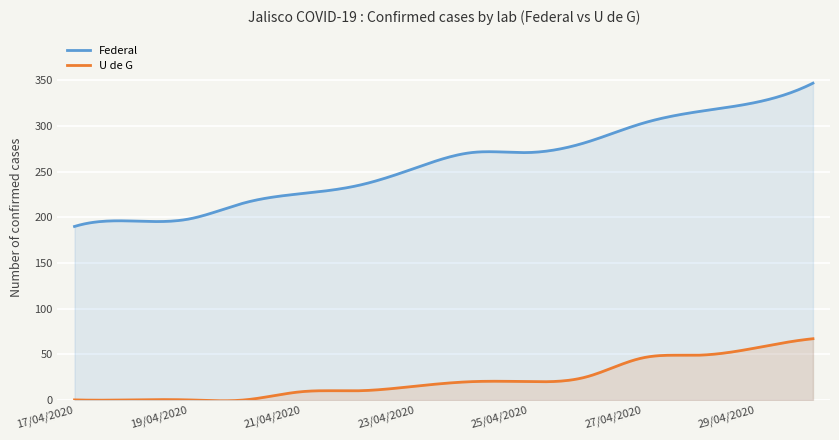

At which category does the chart reach its peak across all series?

30/04/2020